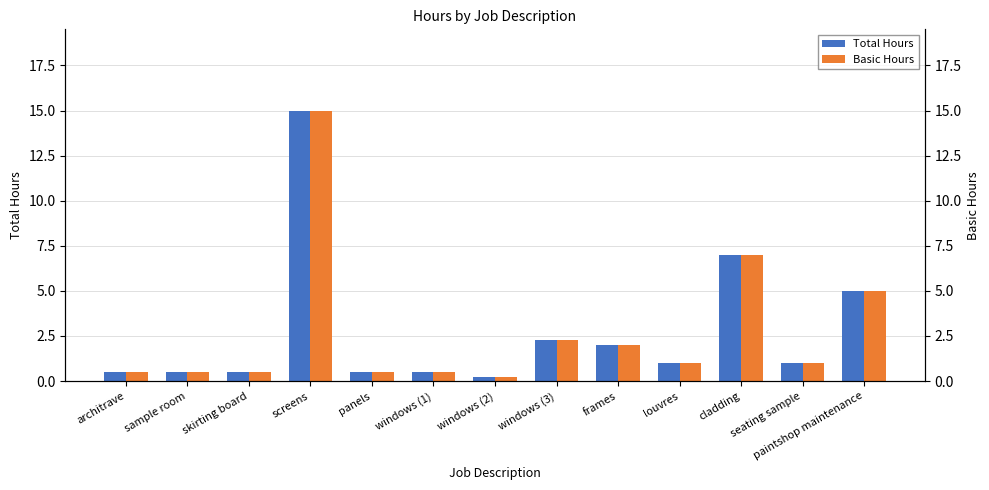

Which series has the largest range (max minus min)?

Total Hours